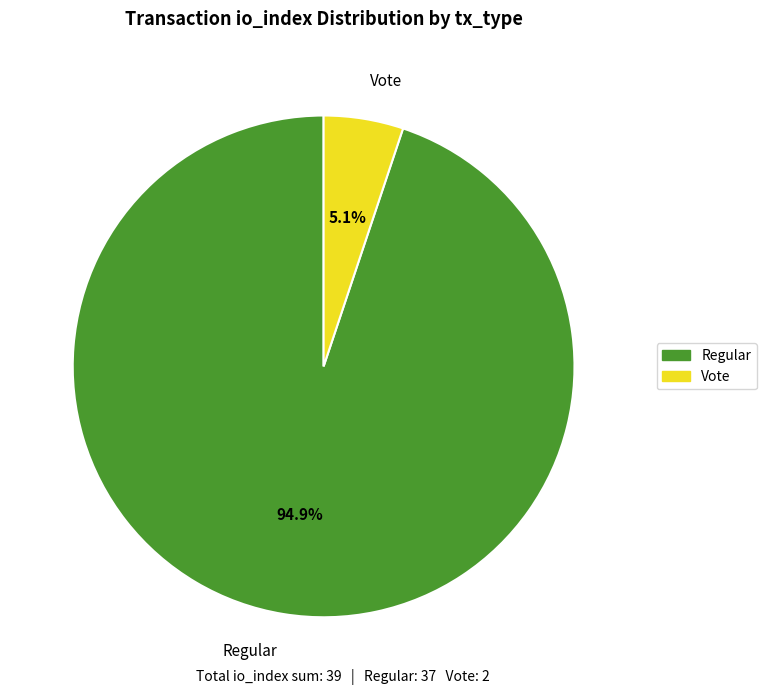

To the nearest percent, what is the average slice percentage?

50%